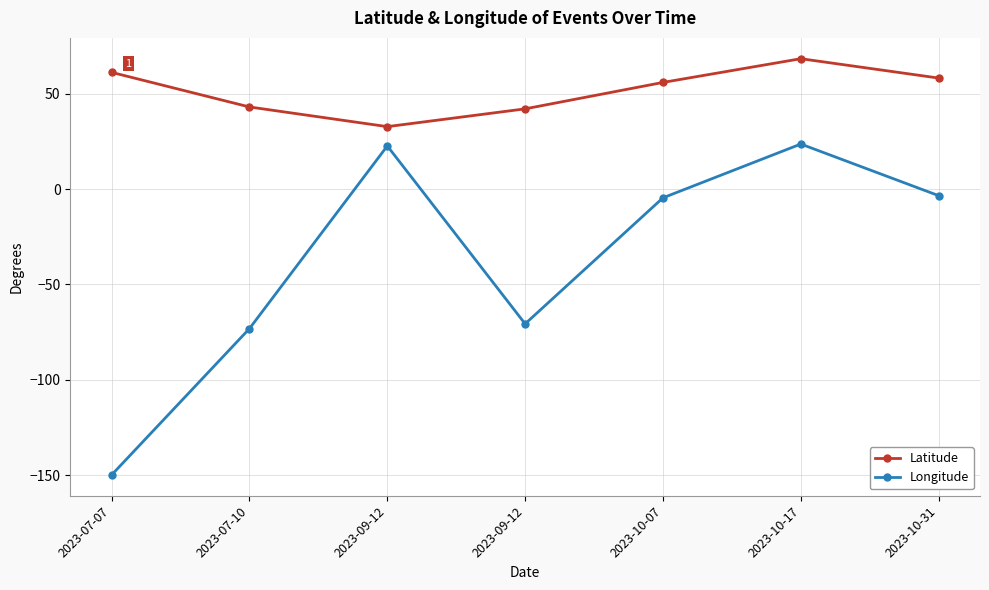

How many series are shown in this chart?

2